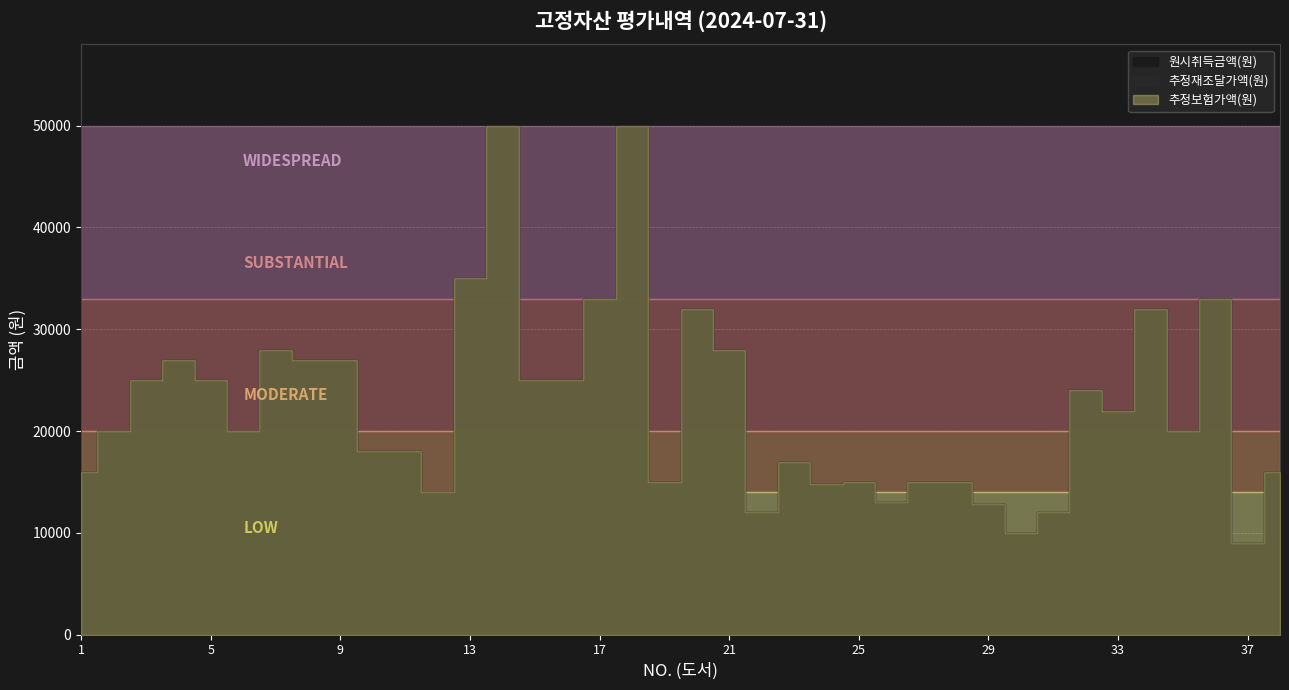

Reading left to right, list all the values displayed in this chart.

원시취득금액(원): 16000	20000	25000	27000	25000	20000	28000	27000	27000	18000	18000	14000	35000	50000	25000	25000	33000	50000	15000	32000	28000	12000	17000	14800	15000	13000	15000	15000	12800	10000	12000	24000	22000	32000	20000	33000	9000	16000
추정재조달가액(원): 16000	20000	25000	27000	25000	20000	28000	27000	27000	18000	18000	14000	35000	50000	25000	25000	33000	50000	15000	32000	28000	12000	17000	14800	15000	13000	15000	15000	12800	10000	12000	24000	22000	32000	20000	33000	9000	16000
추정보험가액(원): 16000	20000	25000	27000	25000	20000	28000	27000	27000	18000	18000	14000	35000	50000	25000	25000	33000	50000	15000	32000	28000	12000	17000	14800	15000	13000	15000	15000	12800	10000	12000	24000	22000	32000	20000	33000	9000	16000